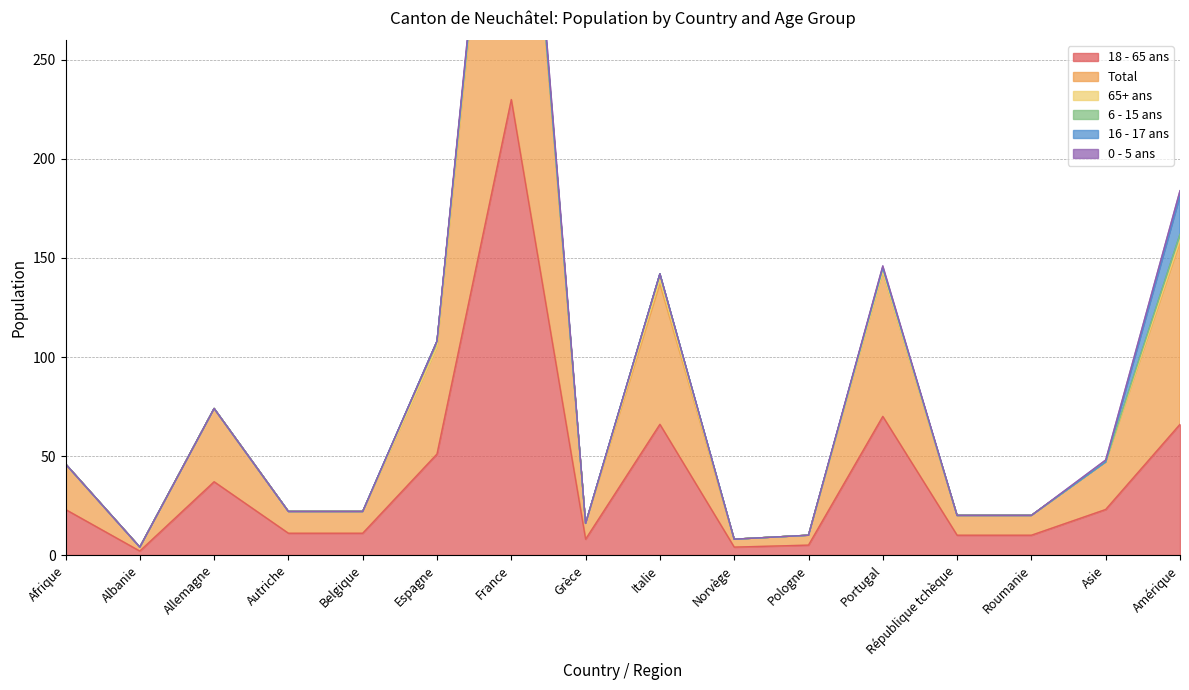

Rank the categories by Total value from highest to lowest.

France, Amérique, Portugal, Italie, Espagne, Allemagne, Asie, Afrique, Autriche, Belgique, République tchèque, Roumanie, Grèce, Pologne, Norvège, Albanie